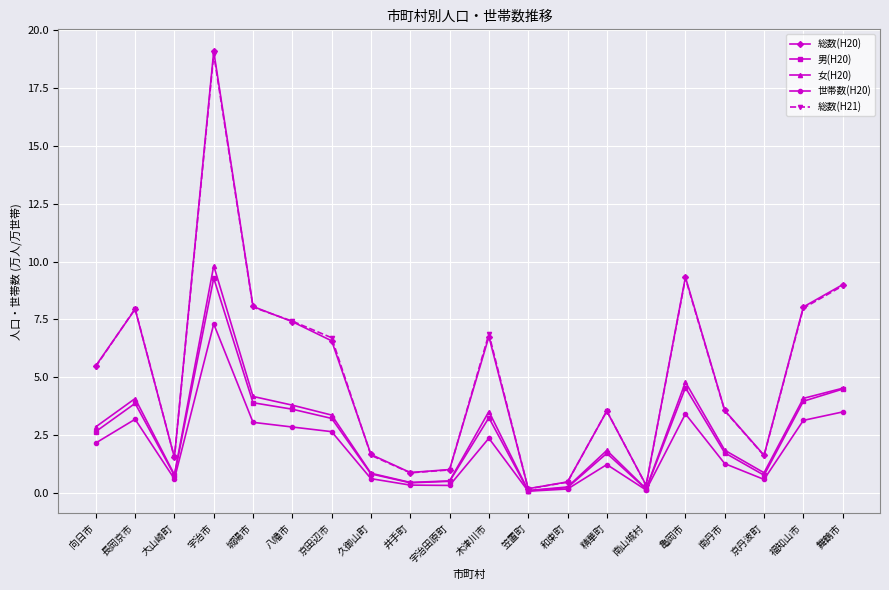

Which category has the highest value across all series?

宇治市